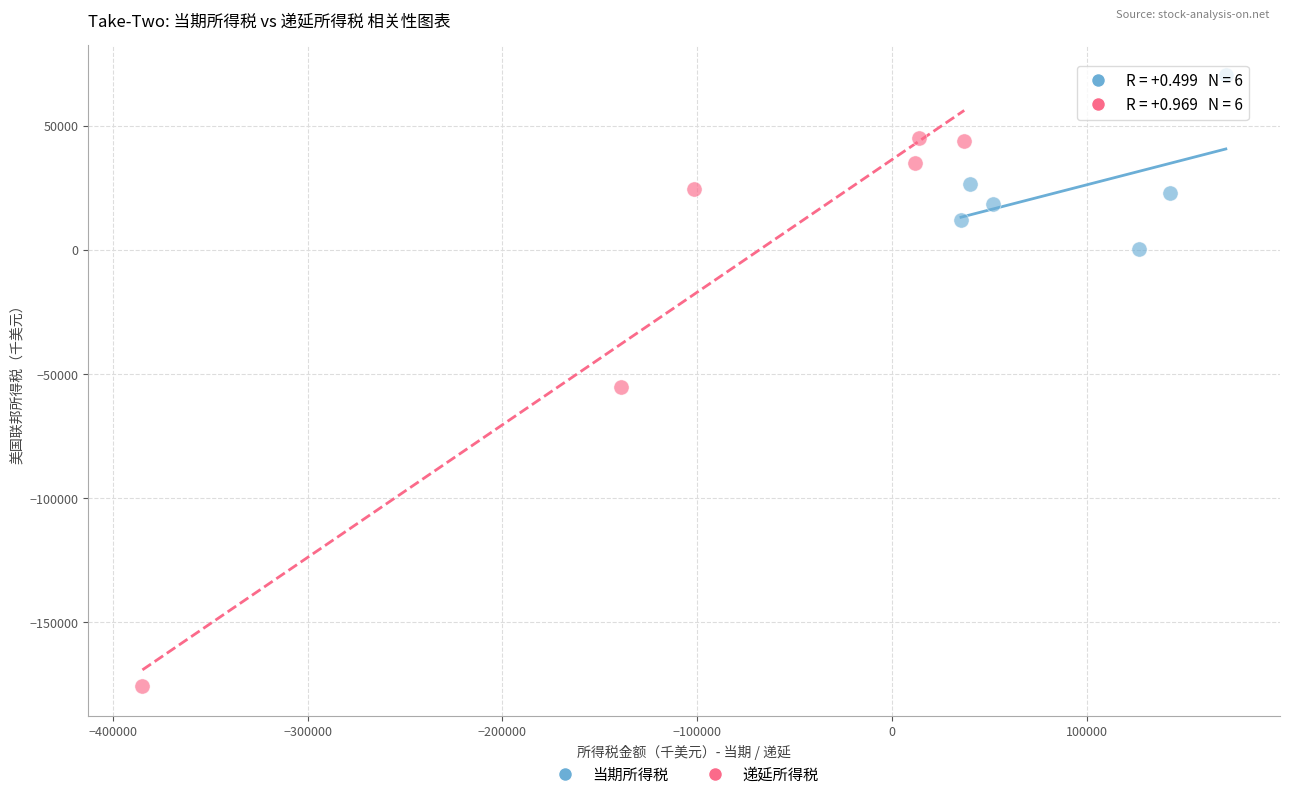

Which series reaches the maximum Y coordinate?

当期所得税